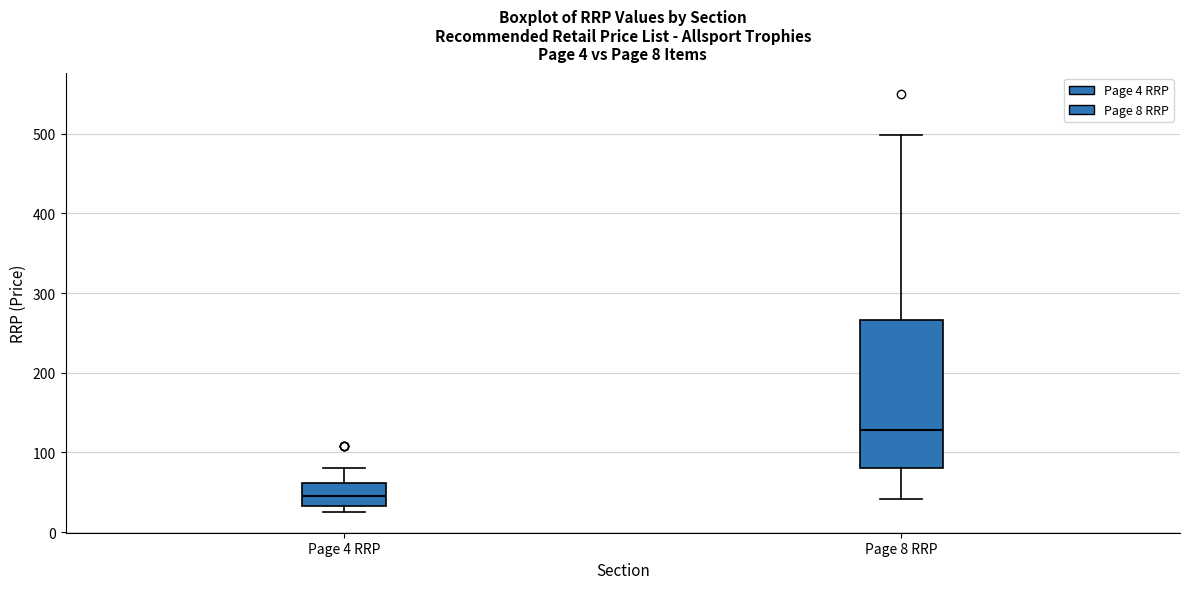

Which box's median line is the highest?

Page 8 RRP